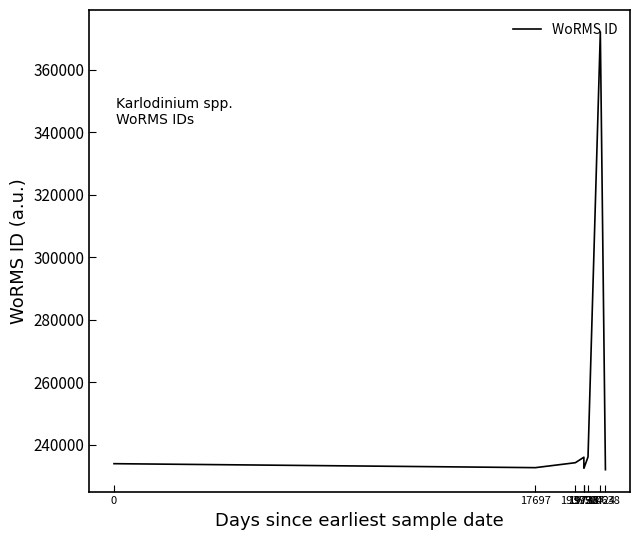

How many data points does each series have?

9